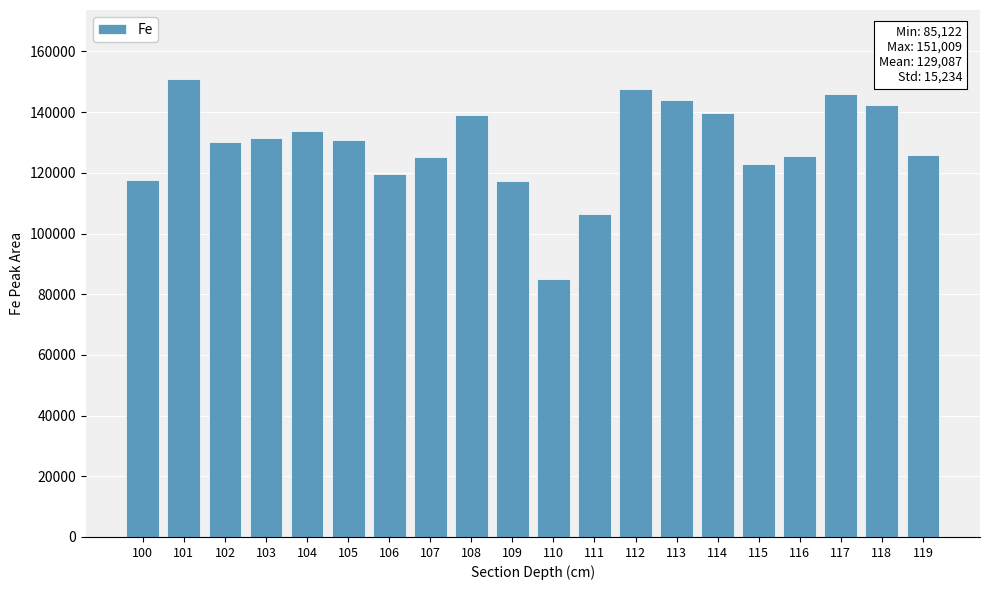

The value at 117 is 146007. True or false?

True